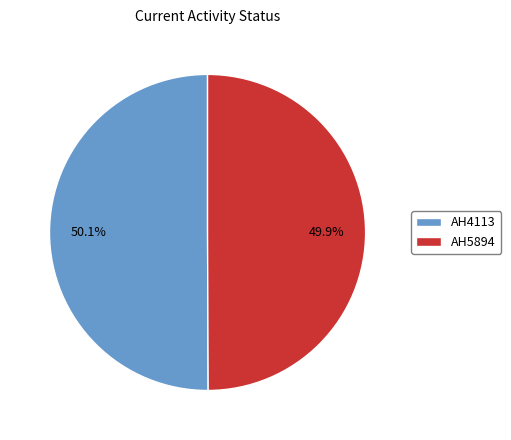

To the nearest percent, what is the average slice percentage?

50%